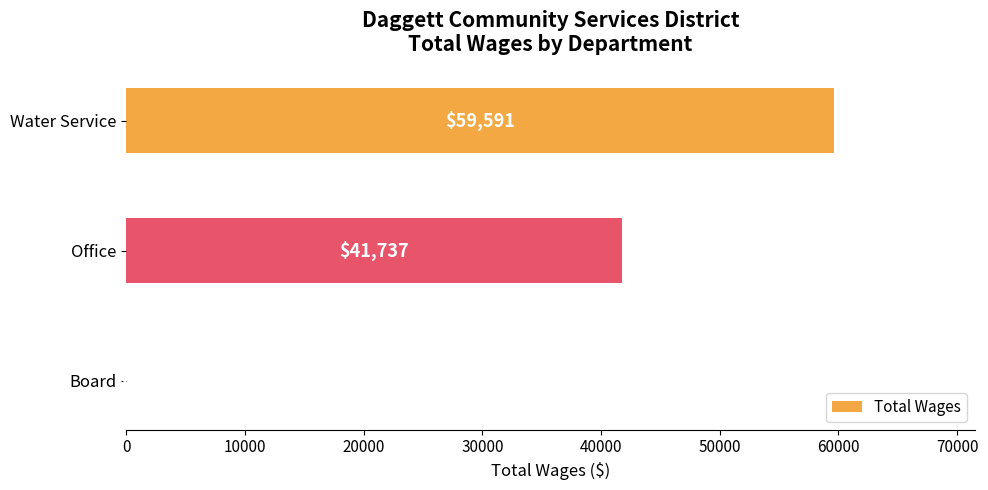

Between Board and Water Service, which is larger?

Water Service